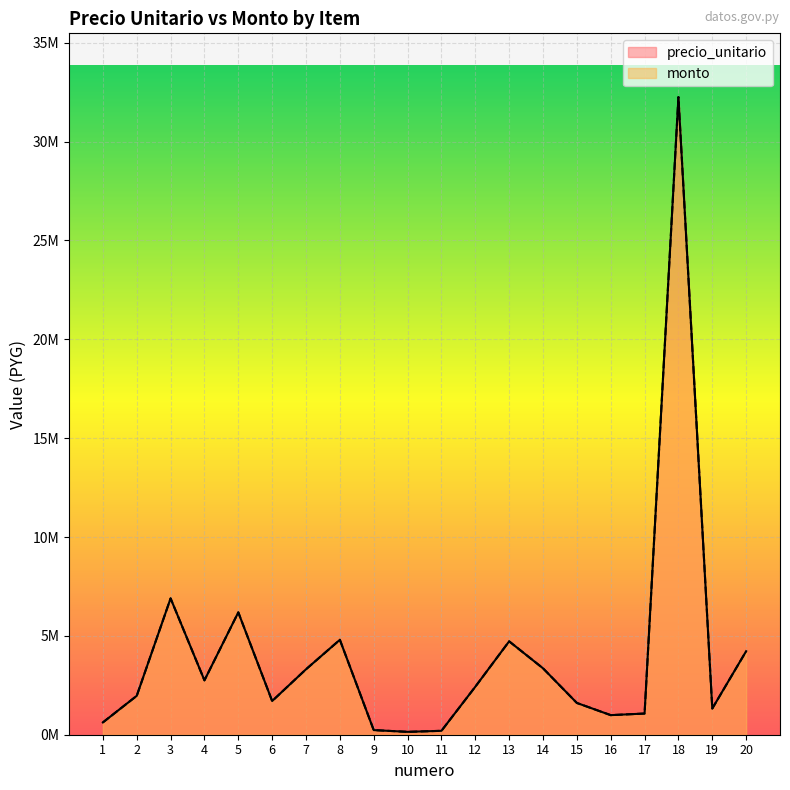

What is the approximate value of precio_unitario at 19, to the nearest 10?

1325060